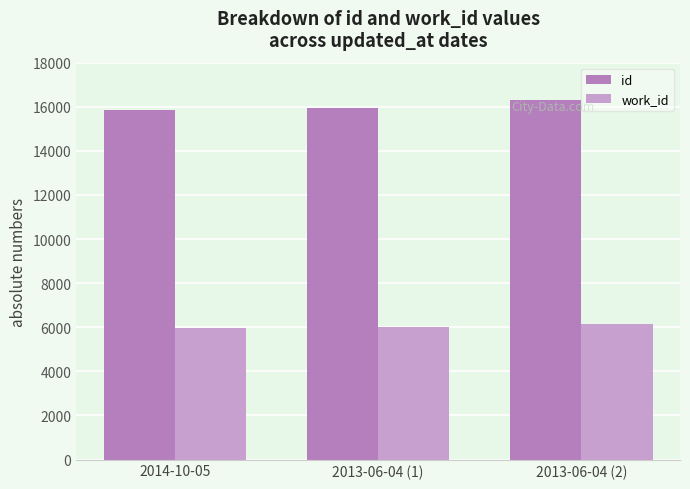

What is the sum of the work_id values at 2013-06-04 (2) and 2014-10-05?

12123